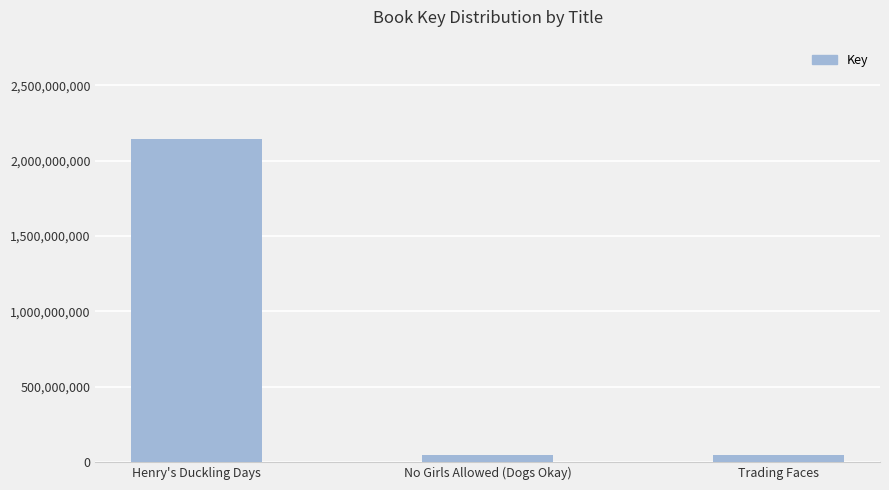

Which label corresponds to the largest value in the chart?

Henry's Duckling Days